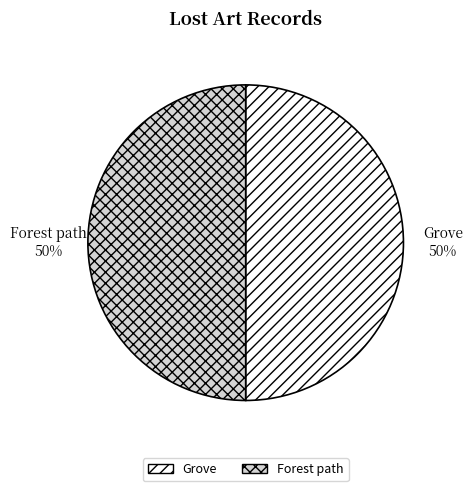

To the nearest percent, what is the combined percentage of Grove and Forest path?

100%